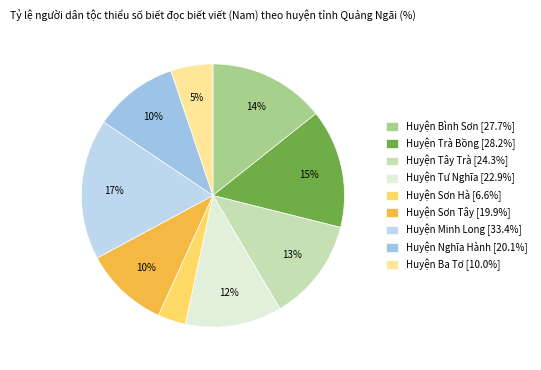

Do Huyện Ba Tơ and Huyện Minh Long together represent more than half of the pie?

No